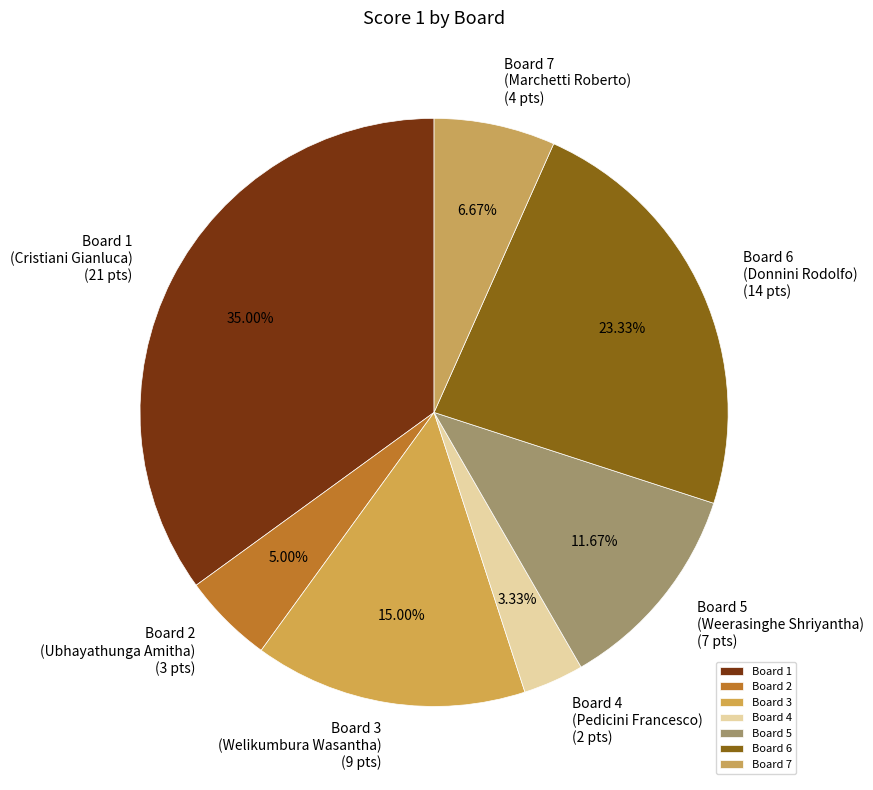

Rank the categories by value from lowest to highest.

Board 4, Board 2, Board 7, Board 5, Board 3, Board 6, Board 1